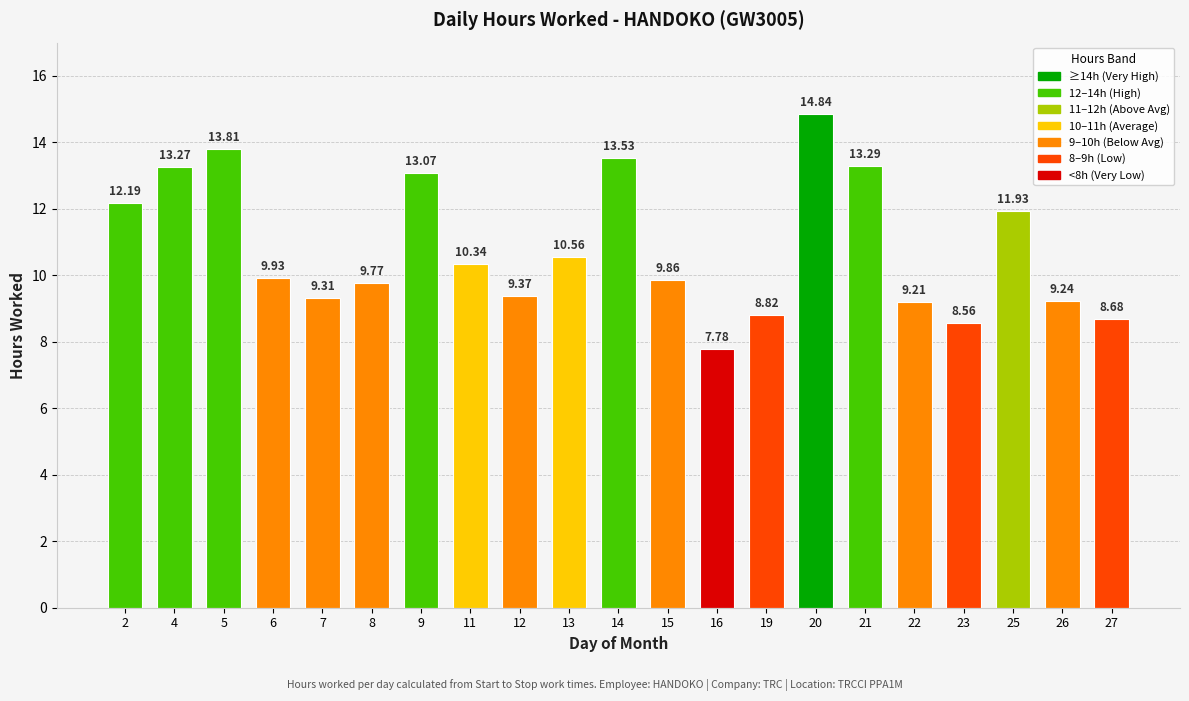

Which label corresponds to the largest value in the chart?

20